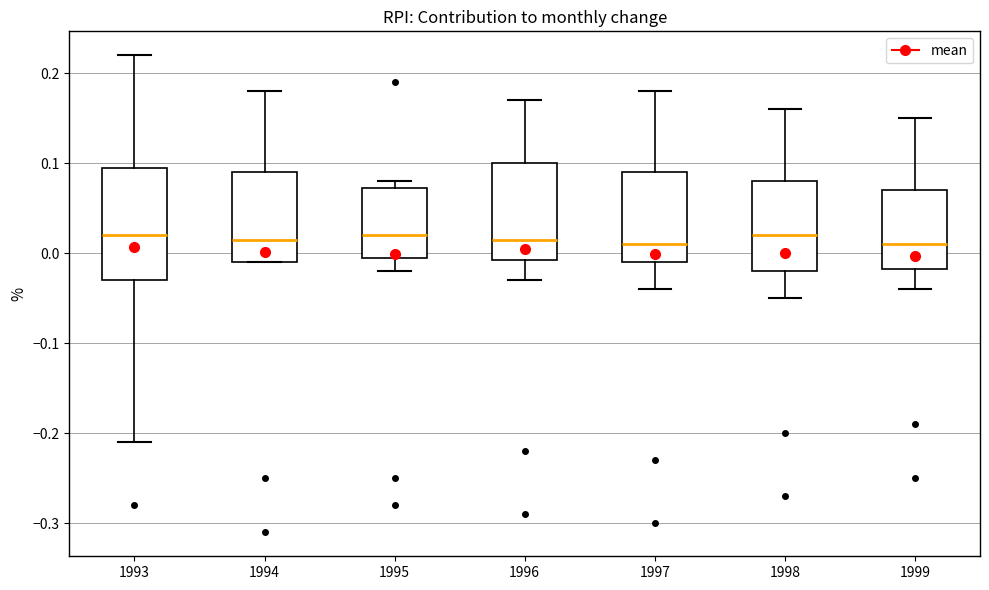

Reading left to right, read every box against the y-axis: the position of its median line, the range the box covers, and the ends of its whiskers. The values are not printed on the chart, so give them approximately, as read against the axis.

1993: median 0.02, box -0.03 to 0.10, whiskers -0.21 to 0.22
1994: median 0.02, box -0.01 to 0.09, whiskers -0.01 to 0.18
1995: median 0.02, box 0.00 to 0.07, whiskers -0.02 to 0.08
1996: median 0.02, box -0.01 to 0.10, whiskers -0.03 to 0.17
1997: median 0.01, box -0.01 to 0.09, whiskers -0.04 to 0.18
1998: median 0.02, box -0.02 to 0.08, whiskers -0.05 to 0.16
1999: median 0.01, box -0.02 to 0.07, whiskers -0.04 to 0.15